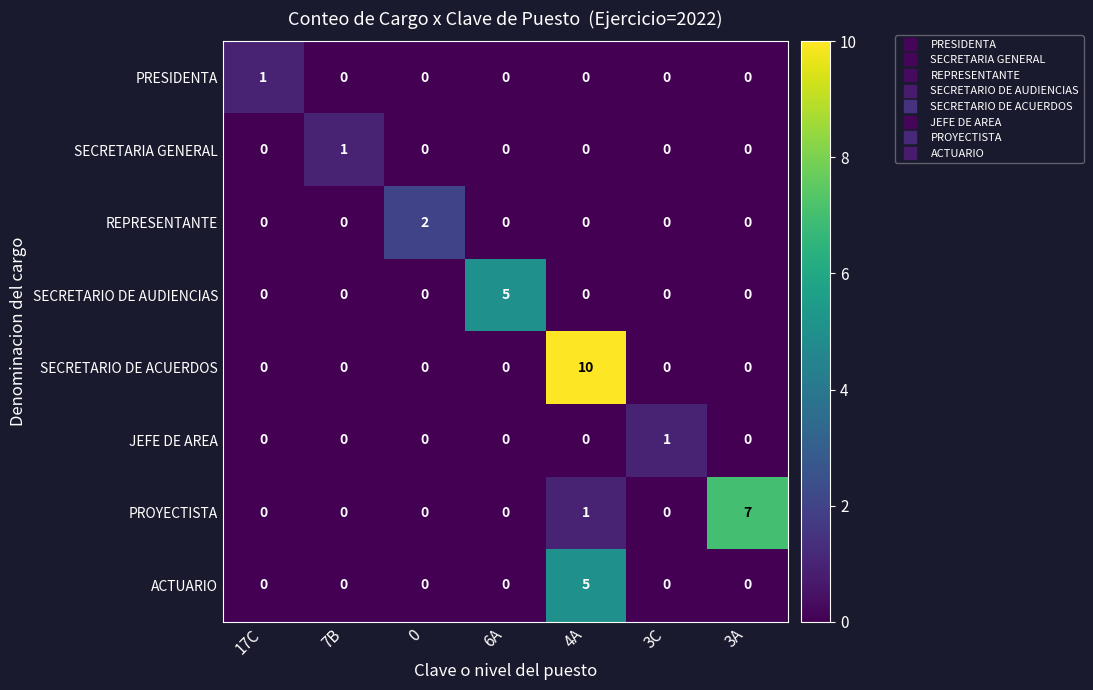

The SECRETARIO DE AUDIENCIAS series shows 0 at 7B. True or false?

True